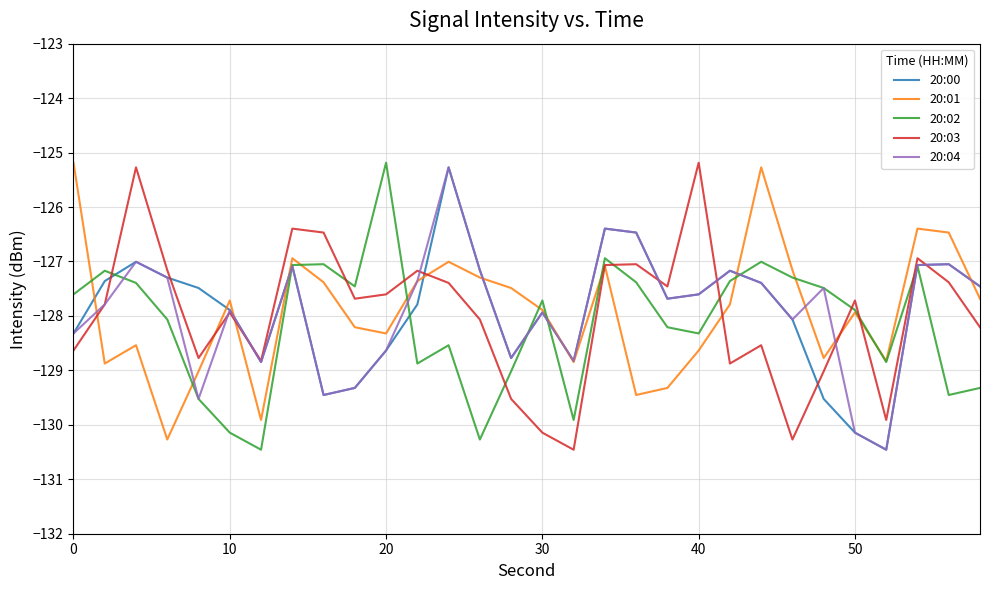

What is the lowest value of the 20:00 series?

-130.5